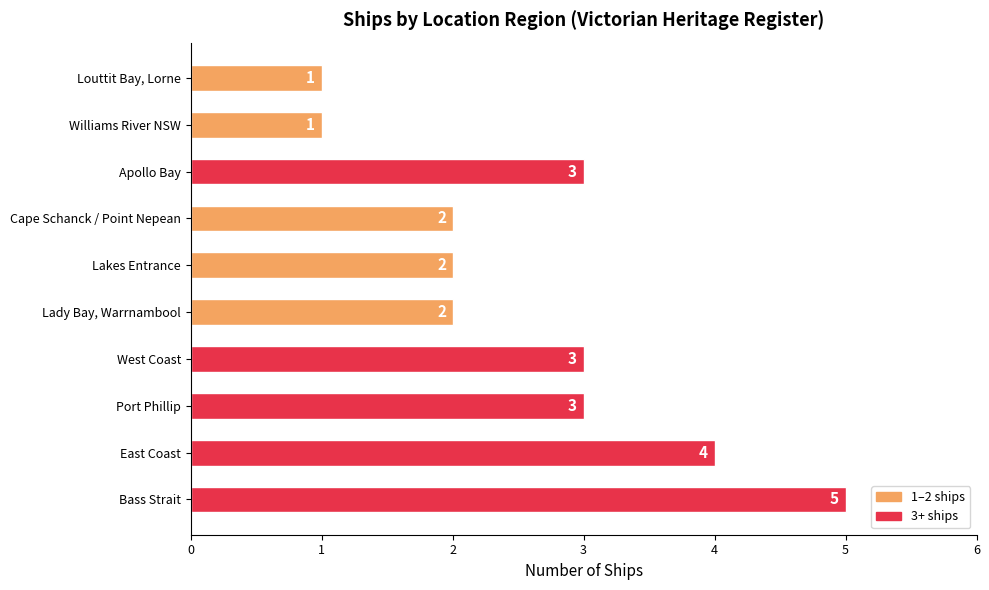

Between Louttit Bay, Lorne and West Coast, which is larger?

West Coast